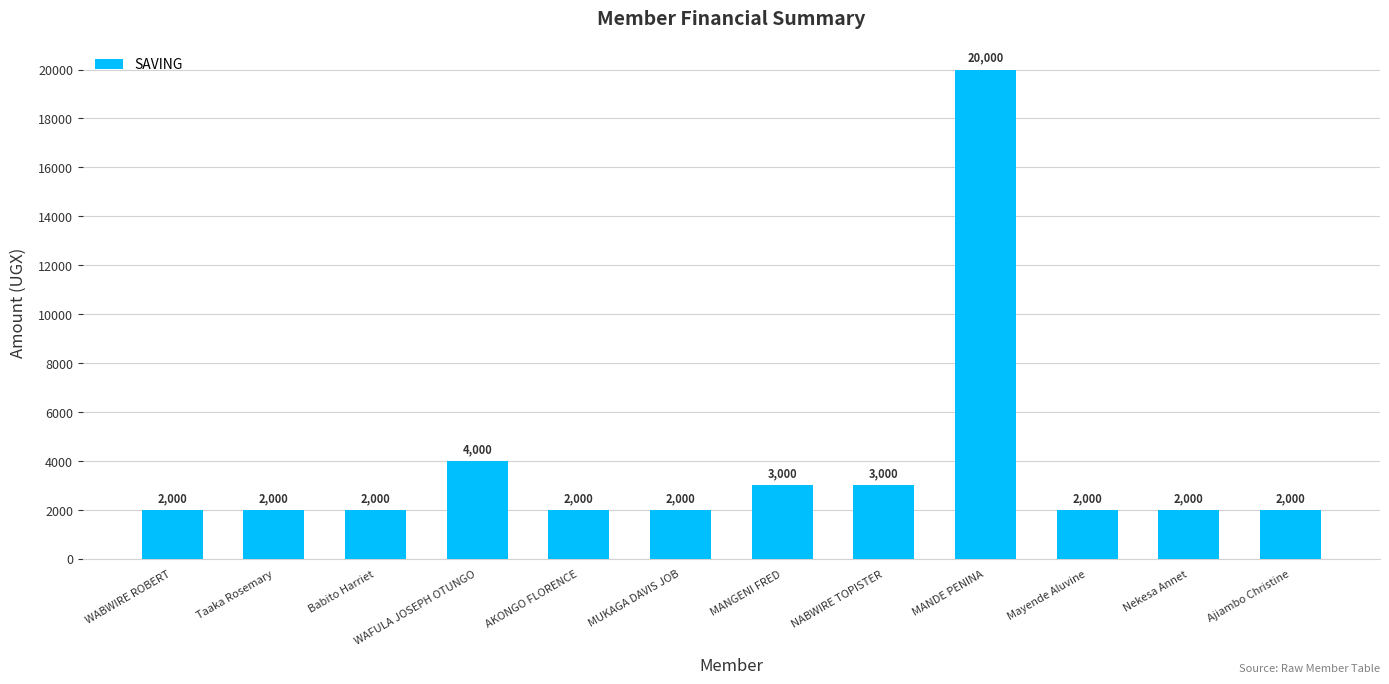

What is the sum of all values?

46000